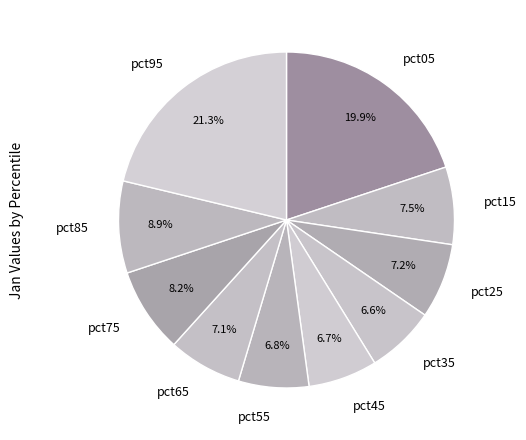

What percentage is NOT represented by pct25?

92.8%